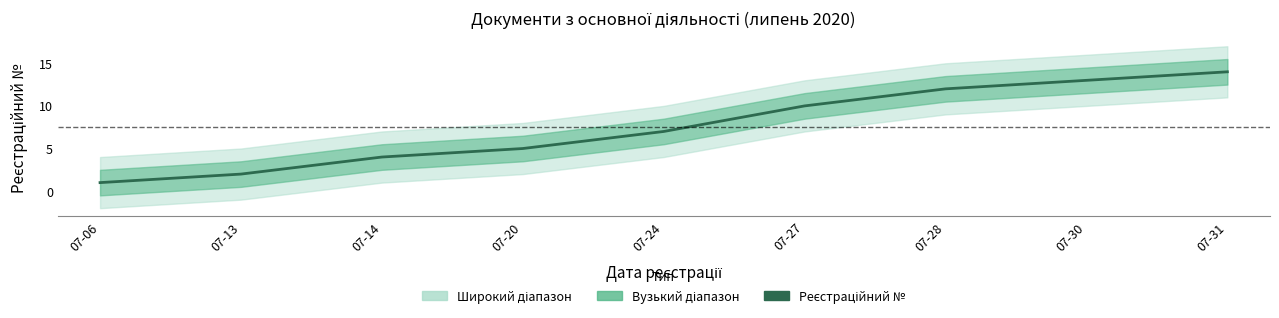

The value at 07-24 is 7. True or false?

True